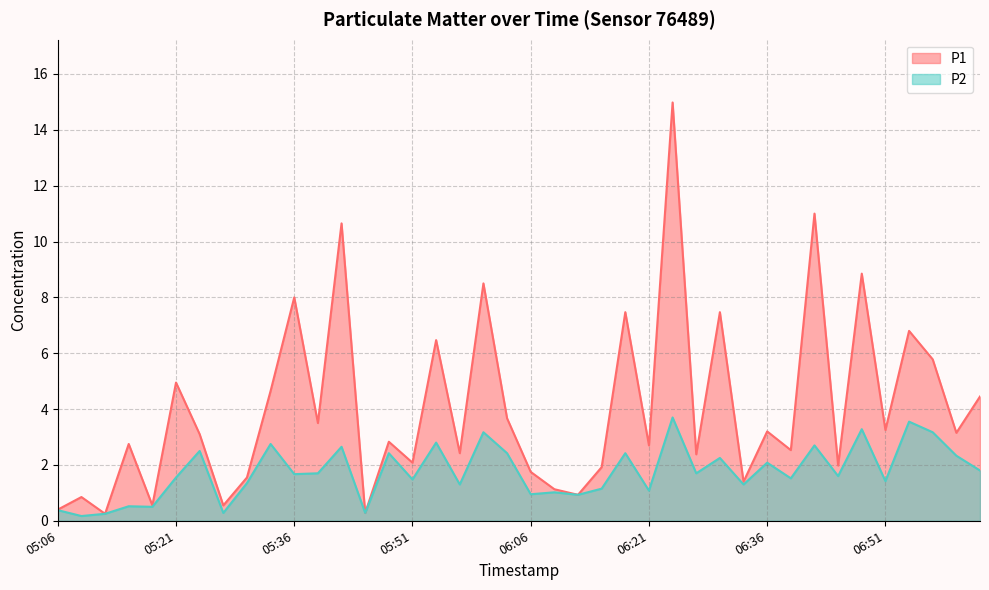

True or false: P1 and P2 cross at least once.

False